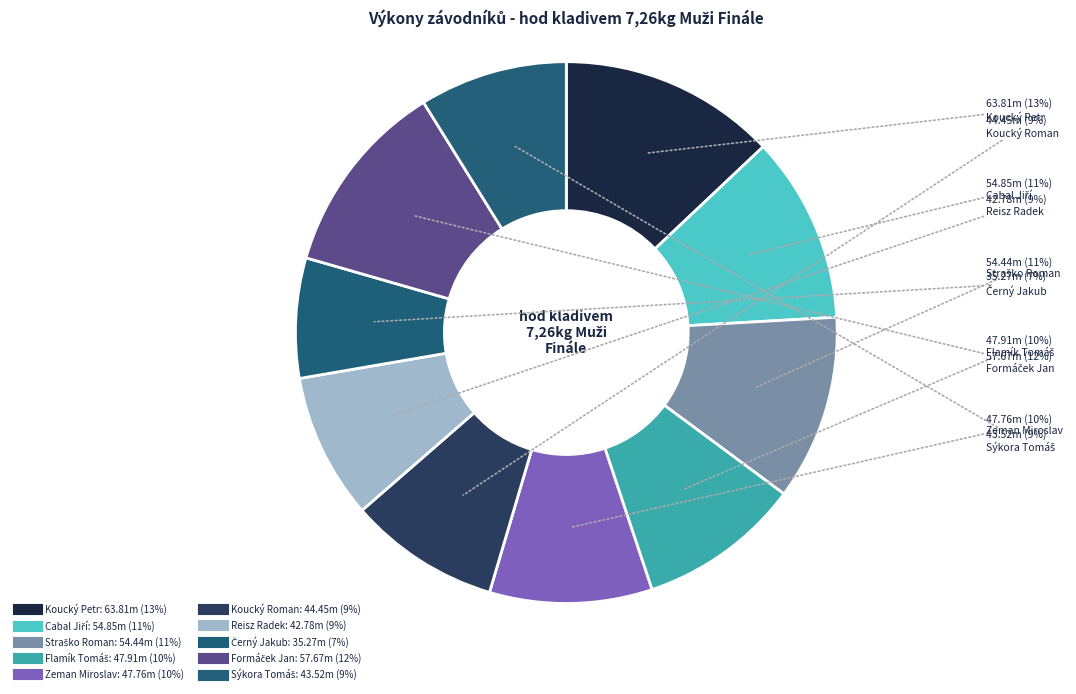

The Koucký Roman slice represents 1% of the pie. True or false?

False